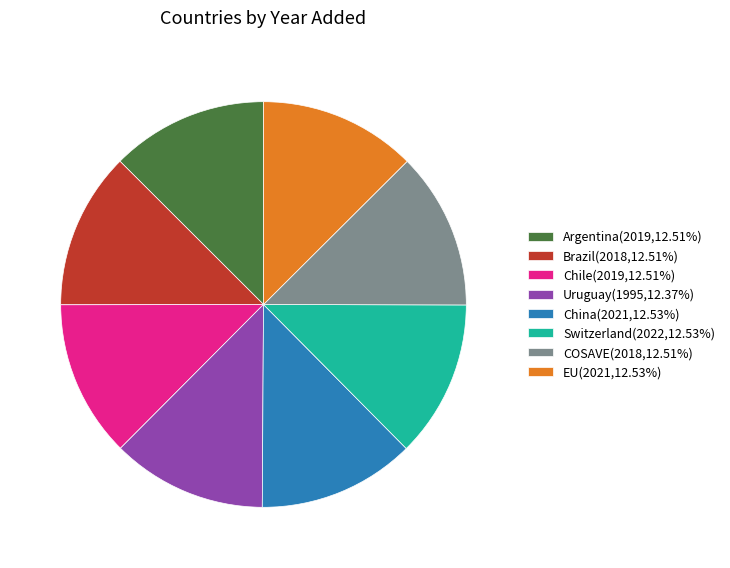

What is the ratio of the value at Argentina to the value at Brazil?

1.0